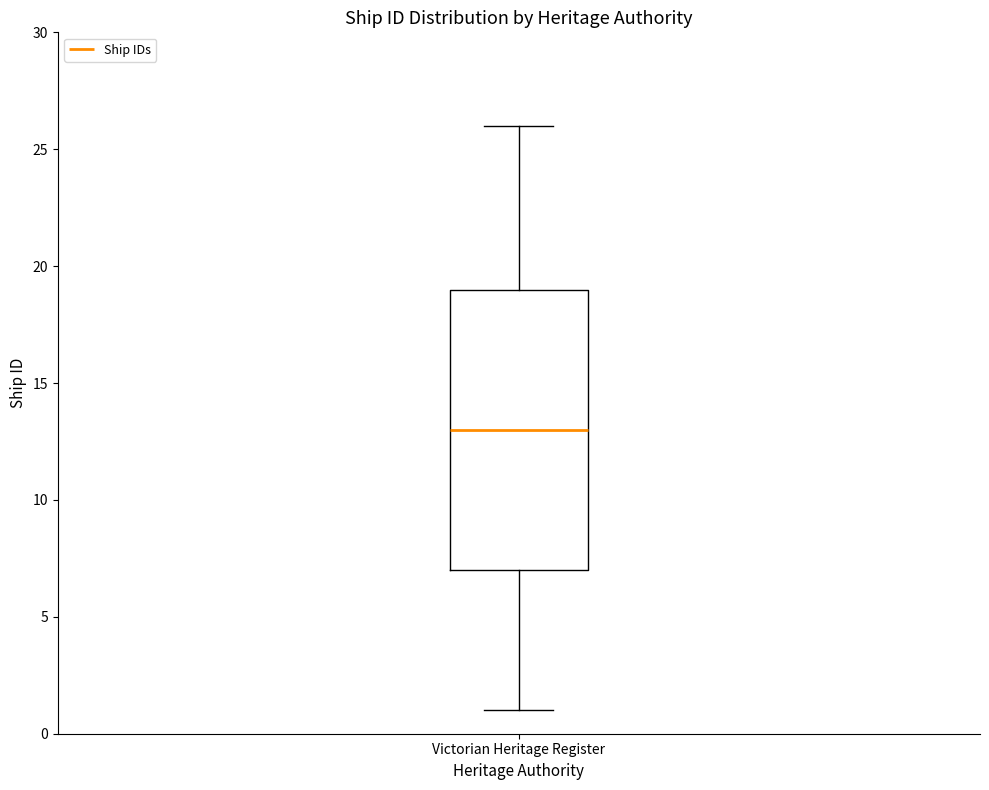

Read this box plot against the y-axis: the position of the median line, the range covered by the box, and the ends of both whiskers. The values are not printed on the chart, so give them approximately, as read against the axis.

median 13, box 7 to 19, whiskers 1 to 26